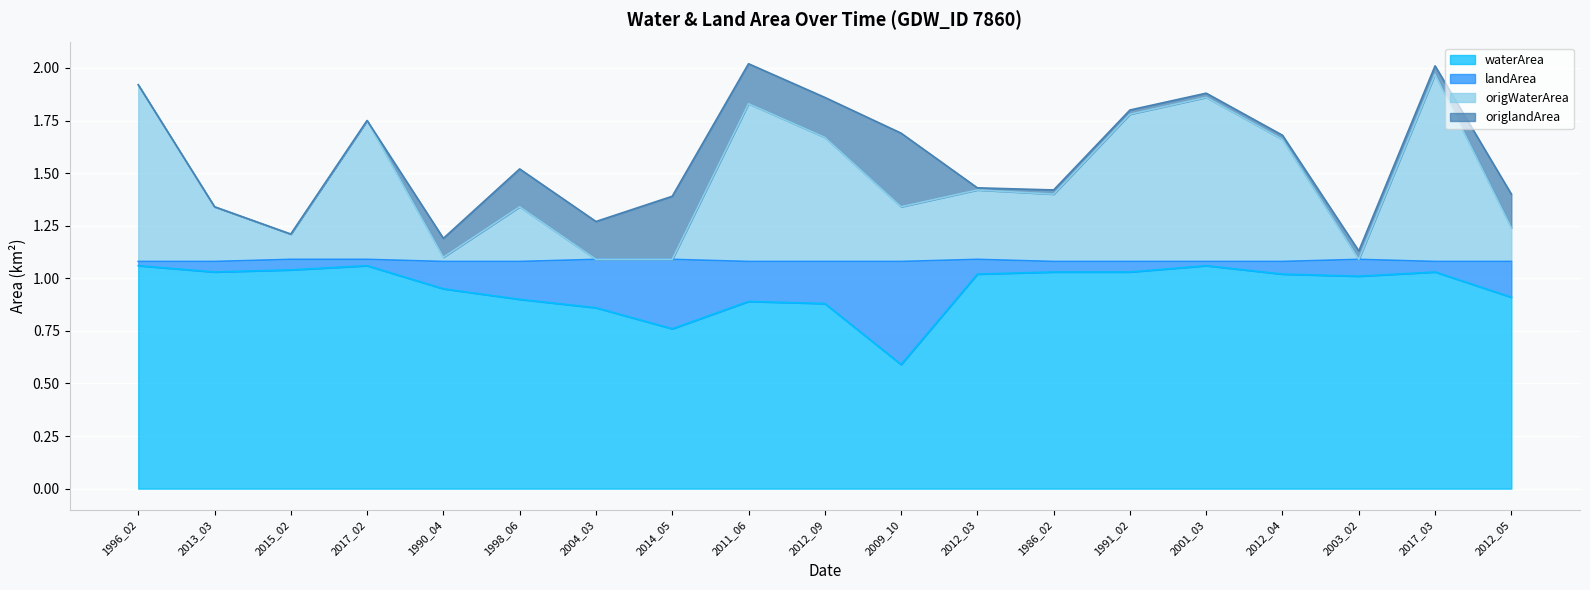

What is the minimum value shown in the chart?

0.6